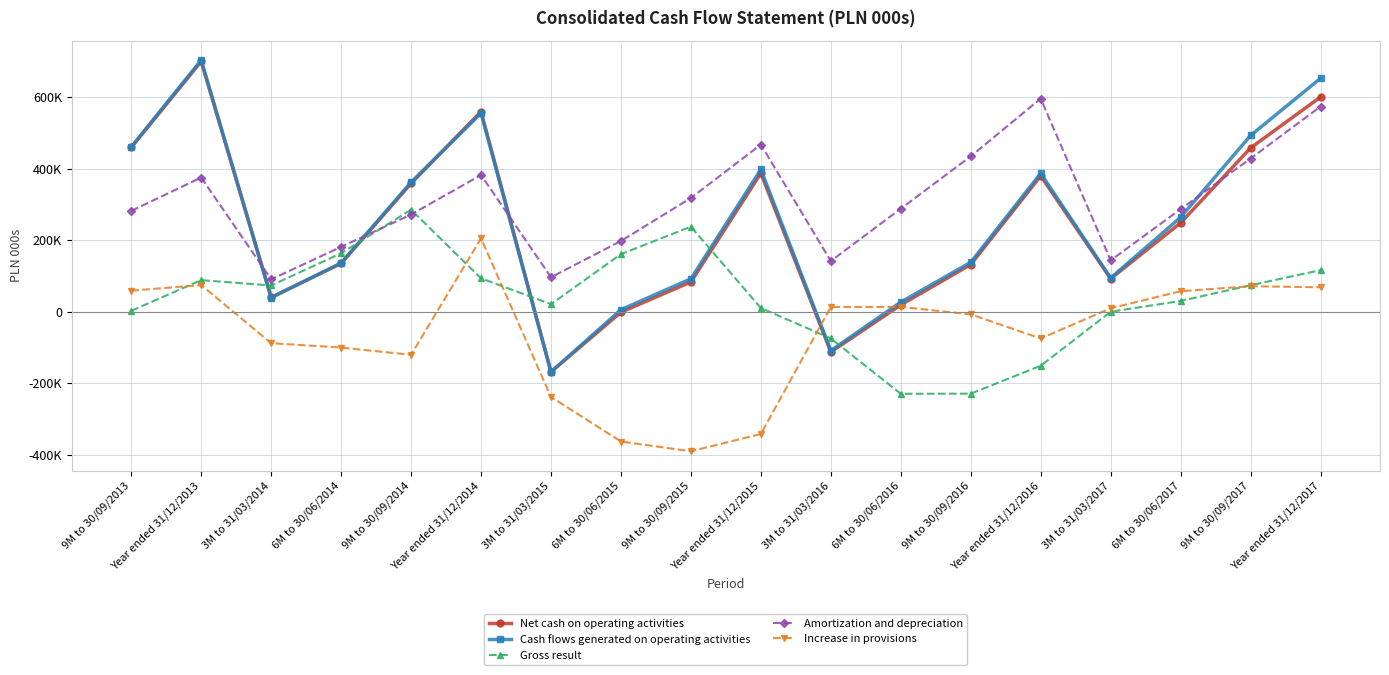

Which series has the largest range (max minus min)?

Cash flows generated on operating activities